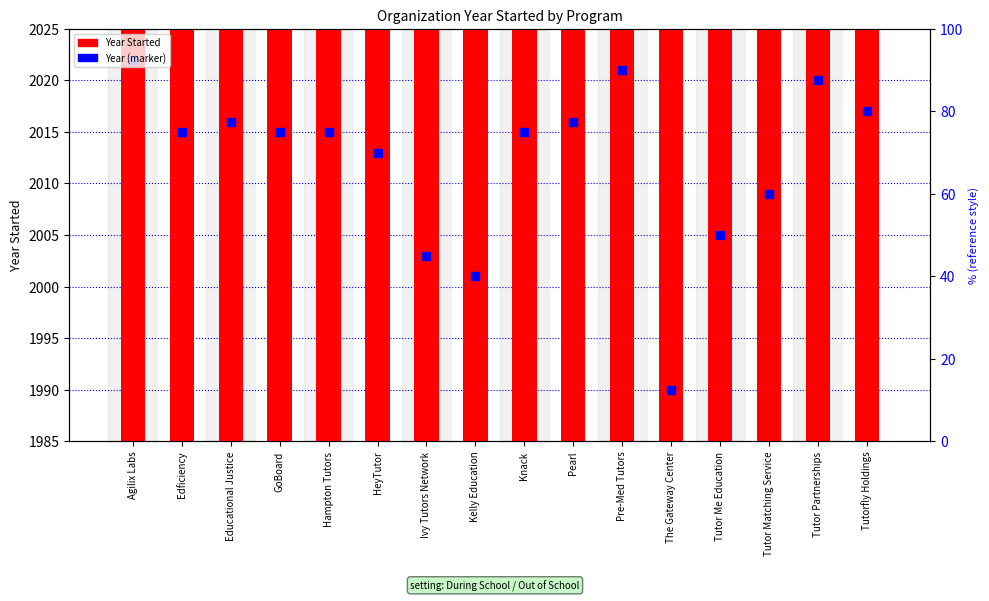

Which series contains the lowest Y value?

Year Started